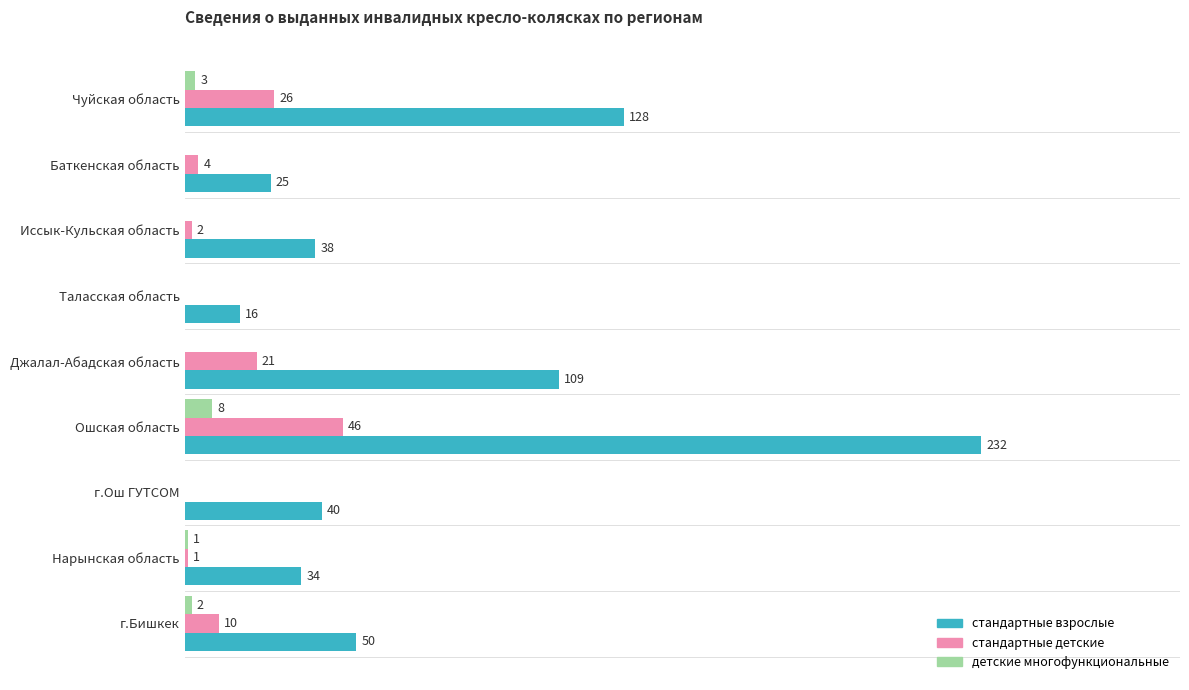

Which series changed the most between г.Ош ГУТСОМ and Джалал-Абадская область?

стандартные взрослые